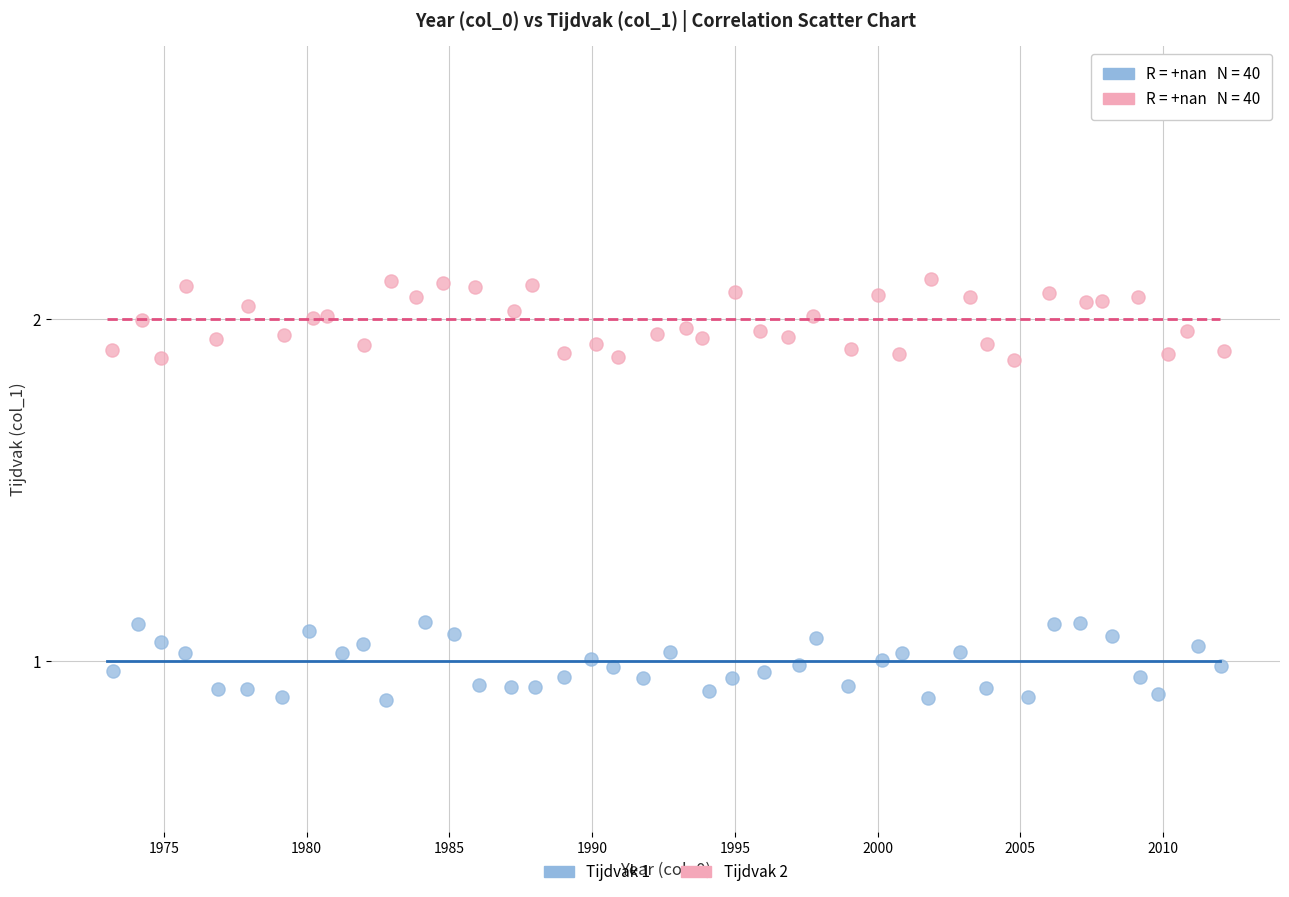

What are all the series names shown in the legend?

Tijdvak 1, Tijdvak 2